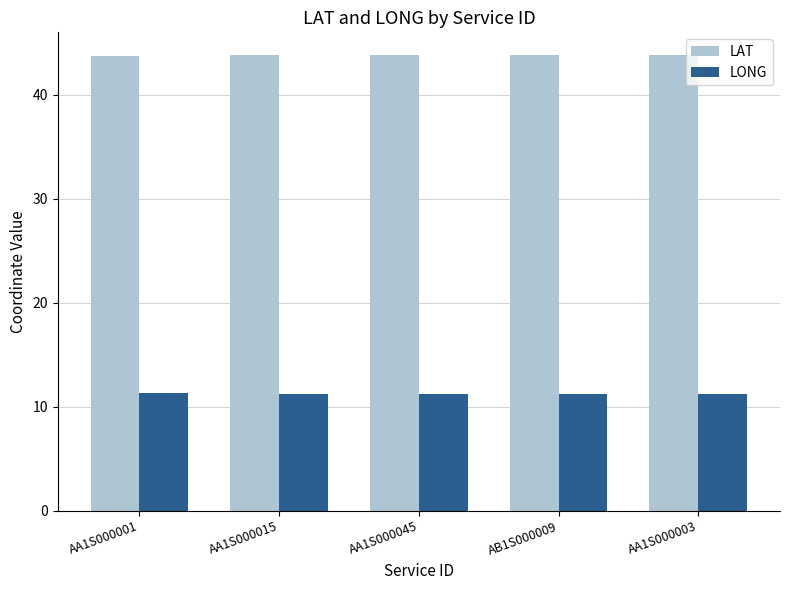

What is the total value across all series at AB1S000009?

55.1